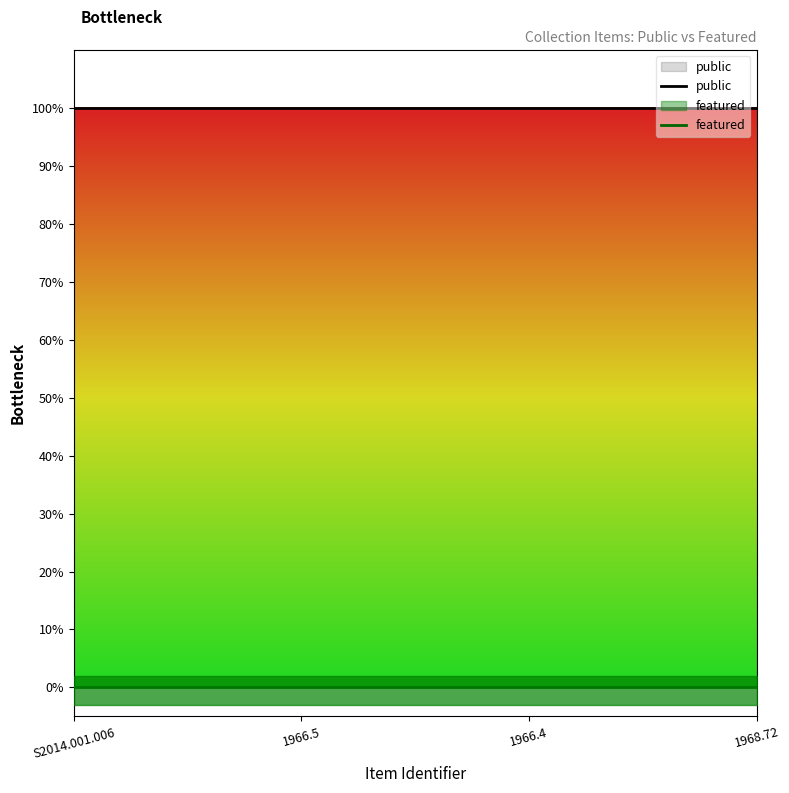

True or false: public and featured intersect in this chart.

False